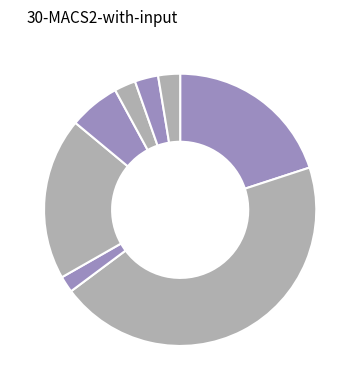

Does any single category account for the majority?

No